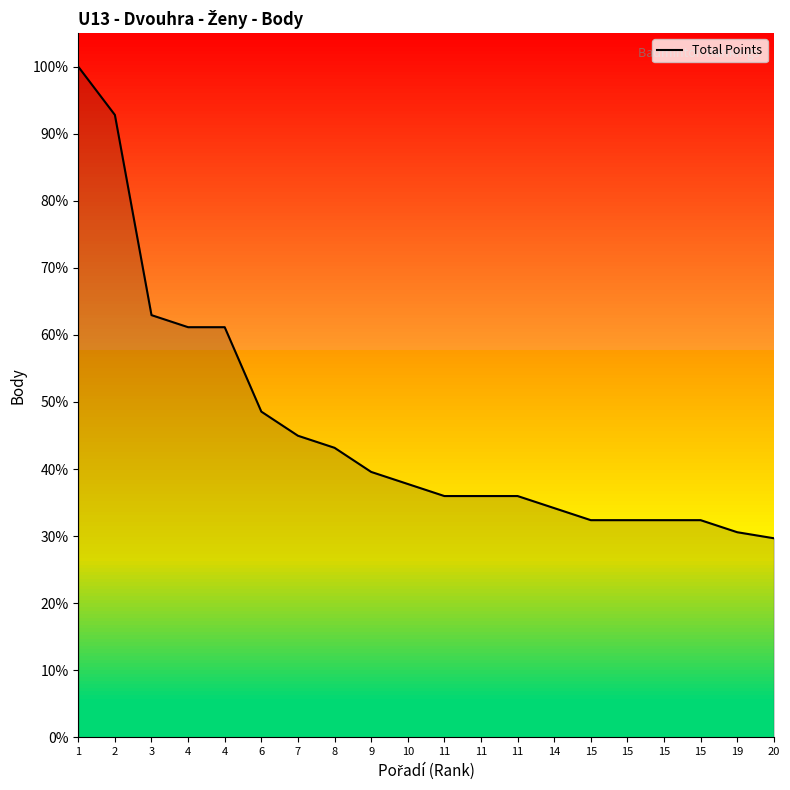

Where does the data first go above 37?

1